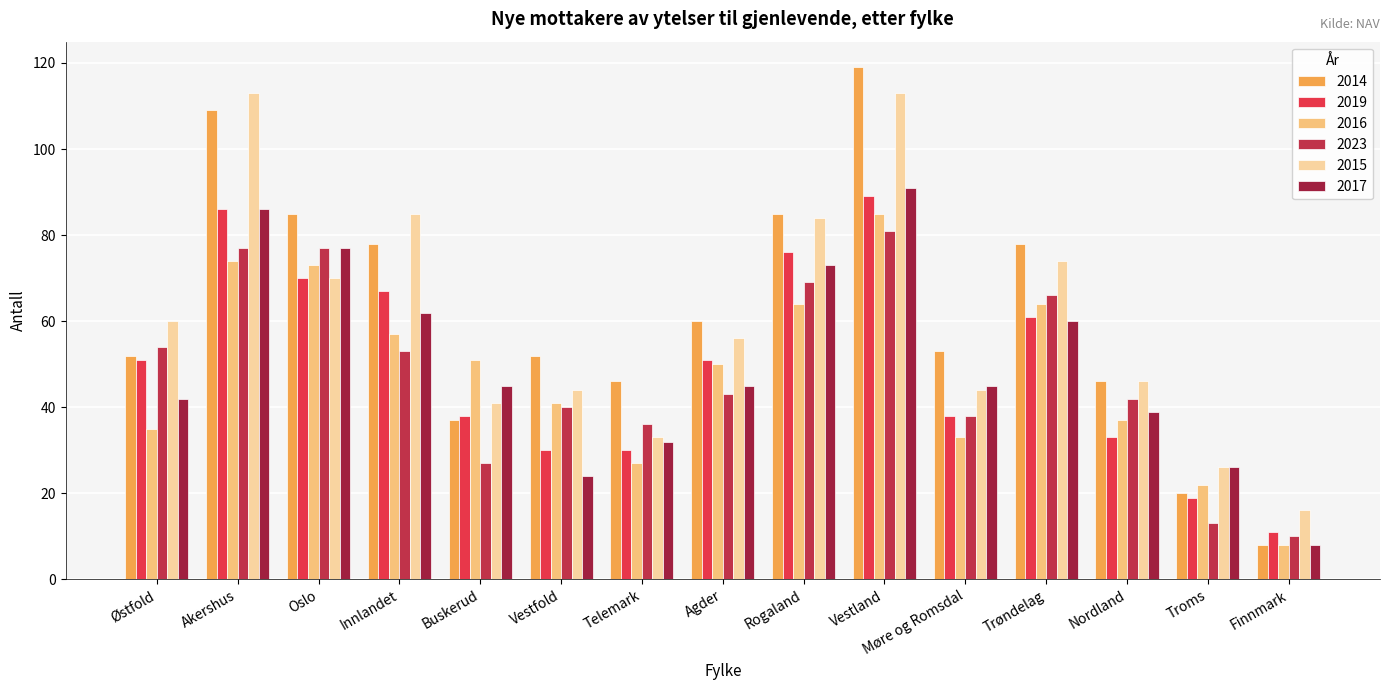

What is the difference between the maximum and minimum values in the 2015 series?

97